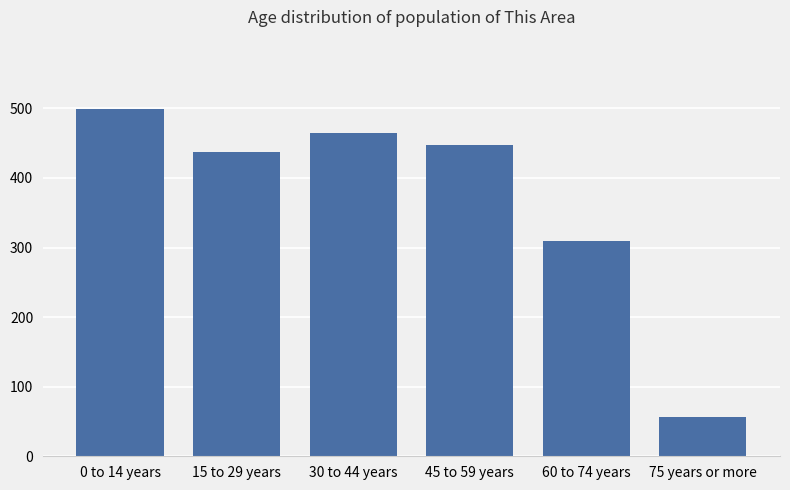

At which category does the chart reach its peak across all series?

0 to 14 years